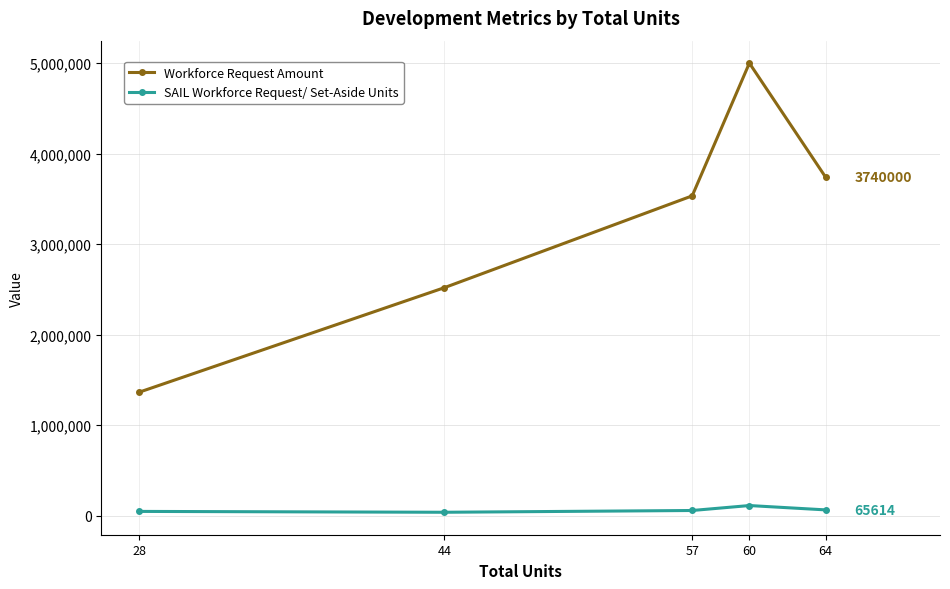

The value of Workforce Request Amount at 64 is 2106808.2. True or false?

False